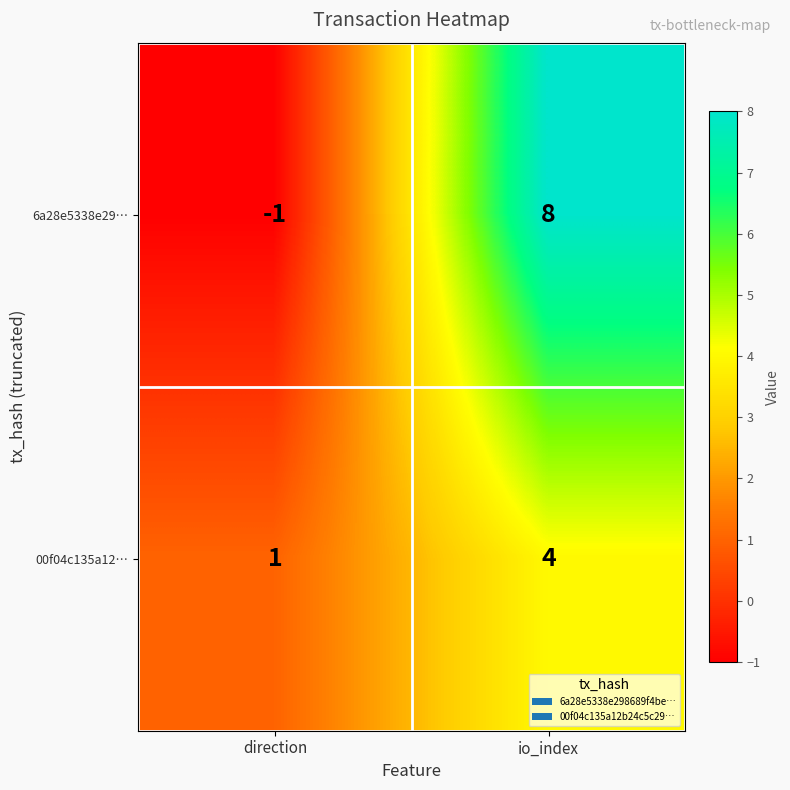

Is it true that 6a28e5338e29… equals 12 at io_index?

False